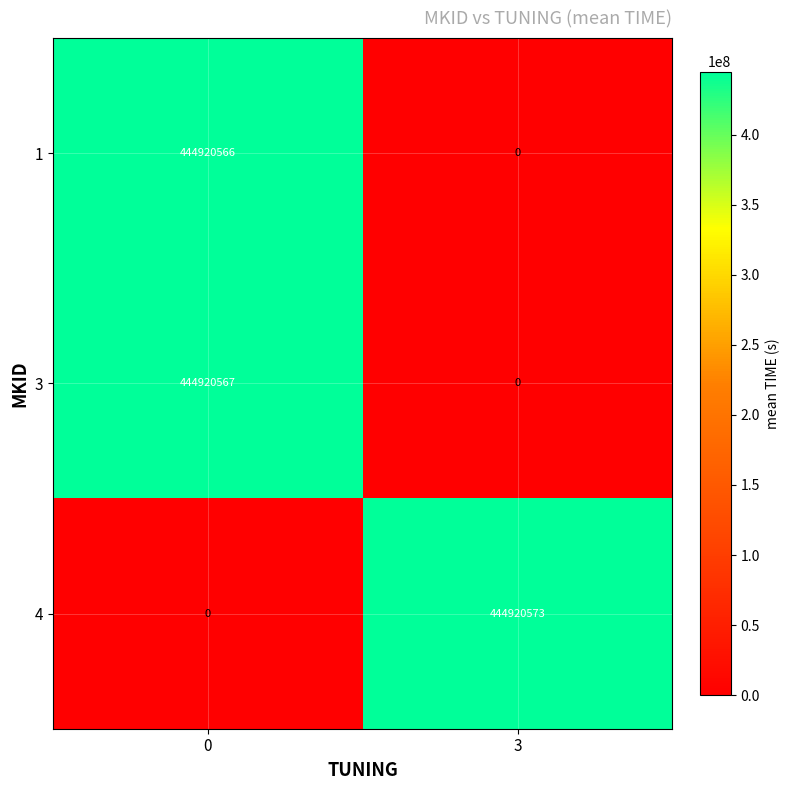

At 0, list the series in order from largest to smallest.

3, 1, 4